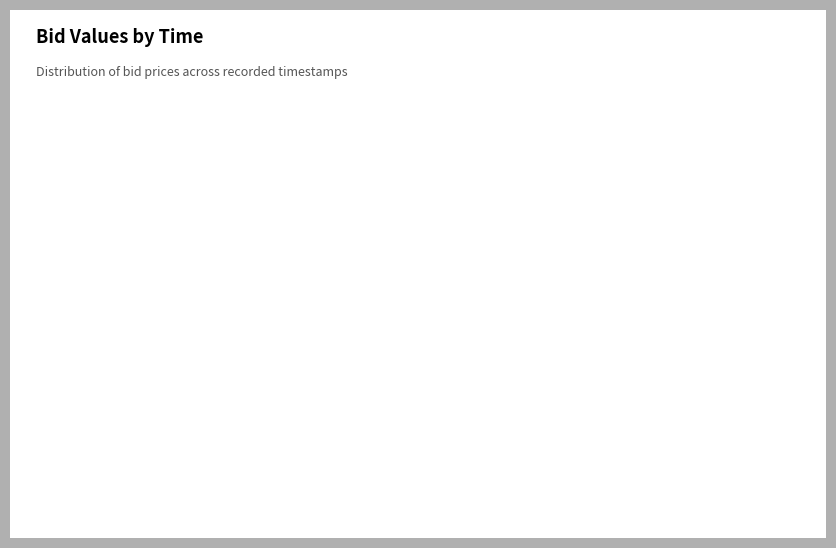

How many slices are in this pie chart?

4